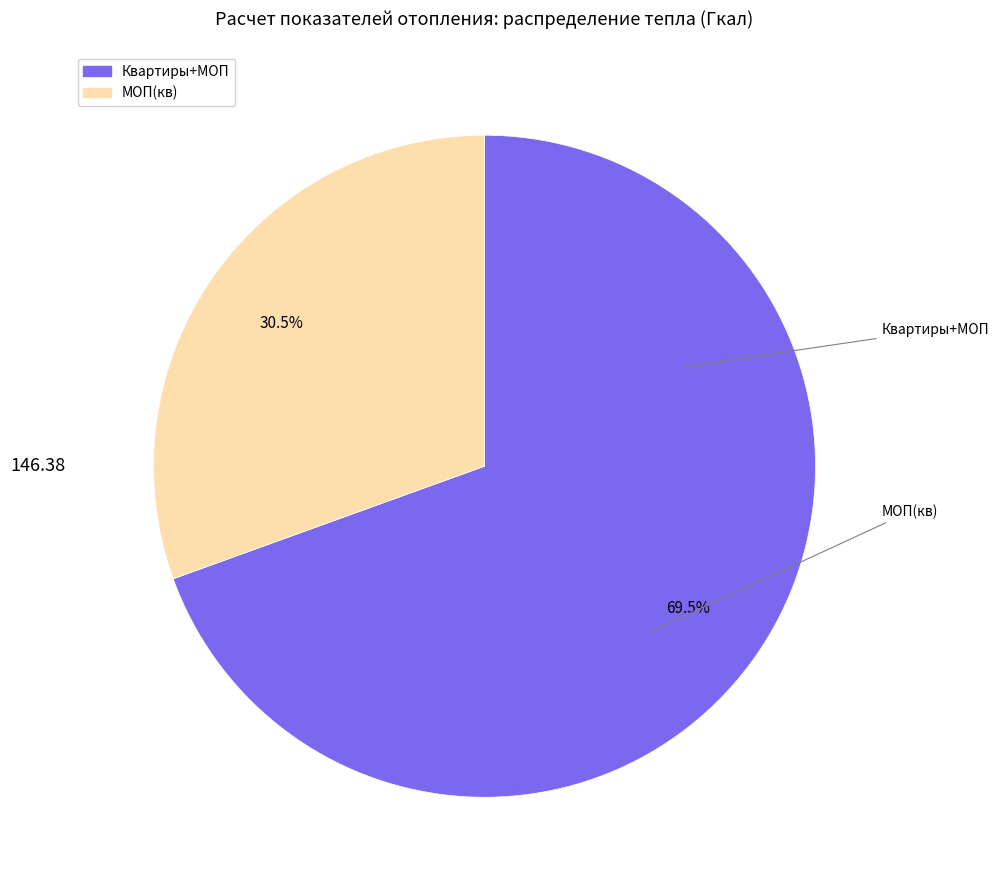

How many segments does this pie chart have?

2